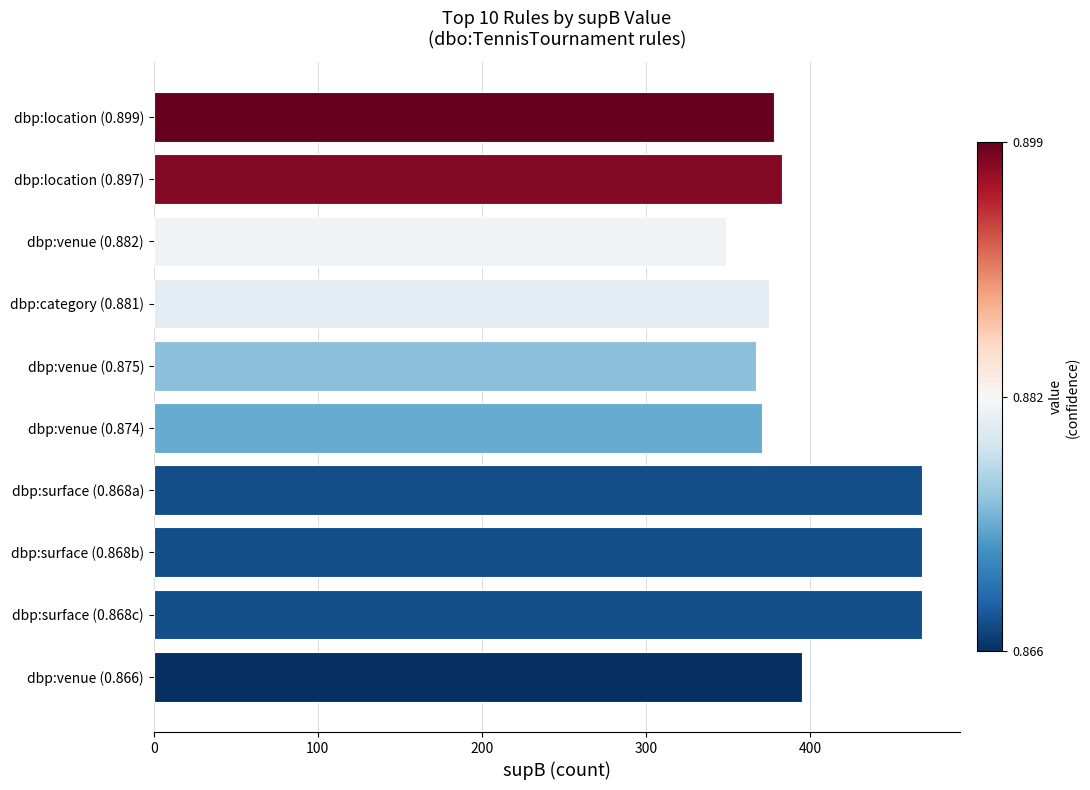

Which has a higher value, dbp:venue (0.882) or dbp:venue (0.866)?

dbp:venue (0.866)